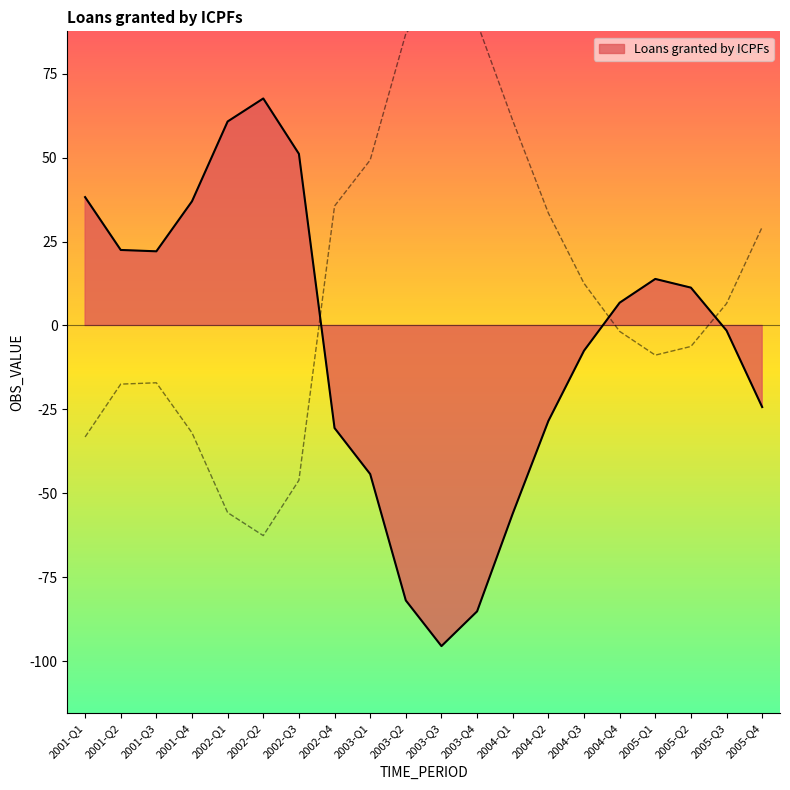

What is the greatest value displayed?

67.6